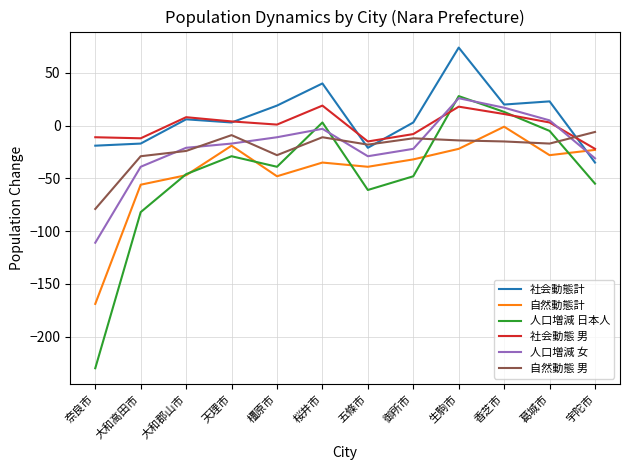

Is it true that 社会動態計 equals -21 at 五條市?

True